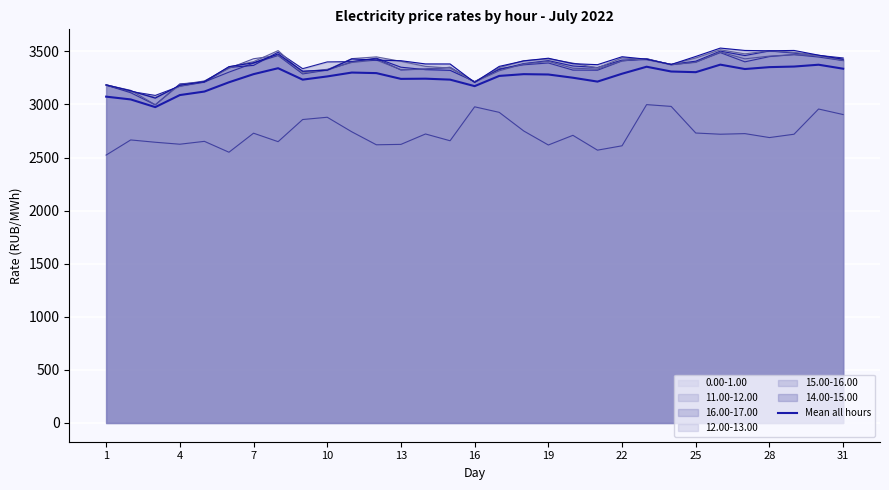

Is the value of 12.00-13.00 at 25 greater than the value of 0.00-1.00 at 31?

Yes